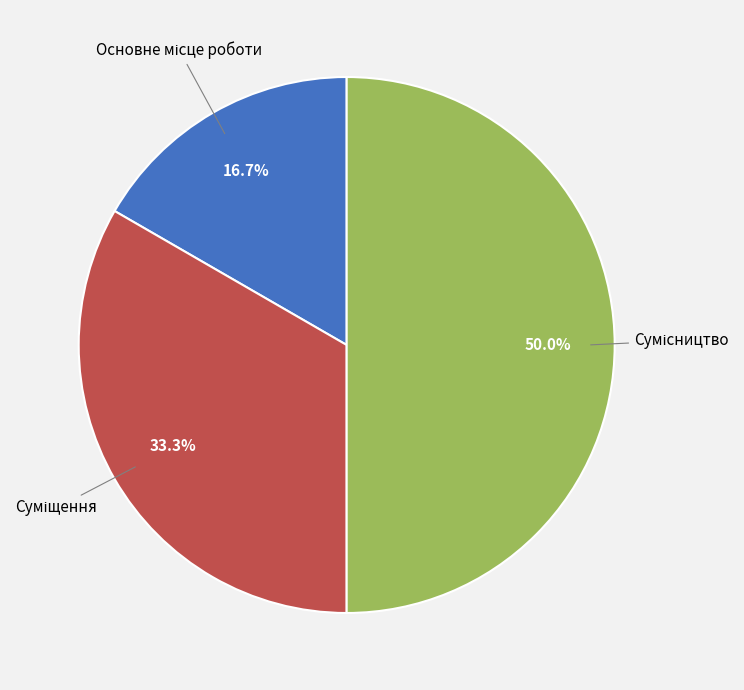

What percentage is the Сумісництво slice, to the nearest percent?

50%